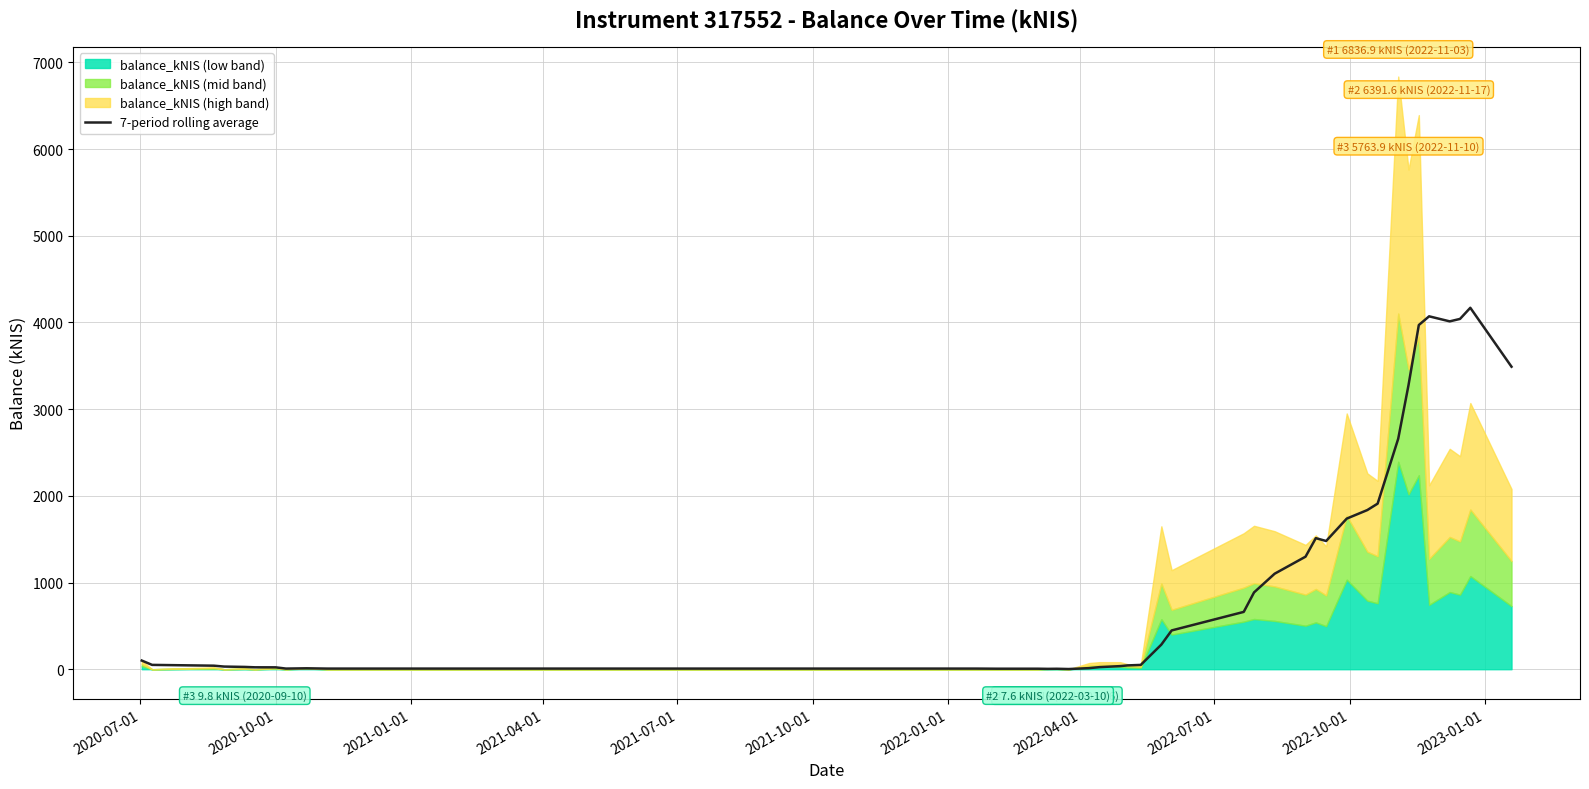

How many points are lower than both their immediate neighbors (excluding endpoints)?

5